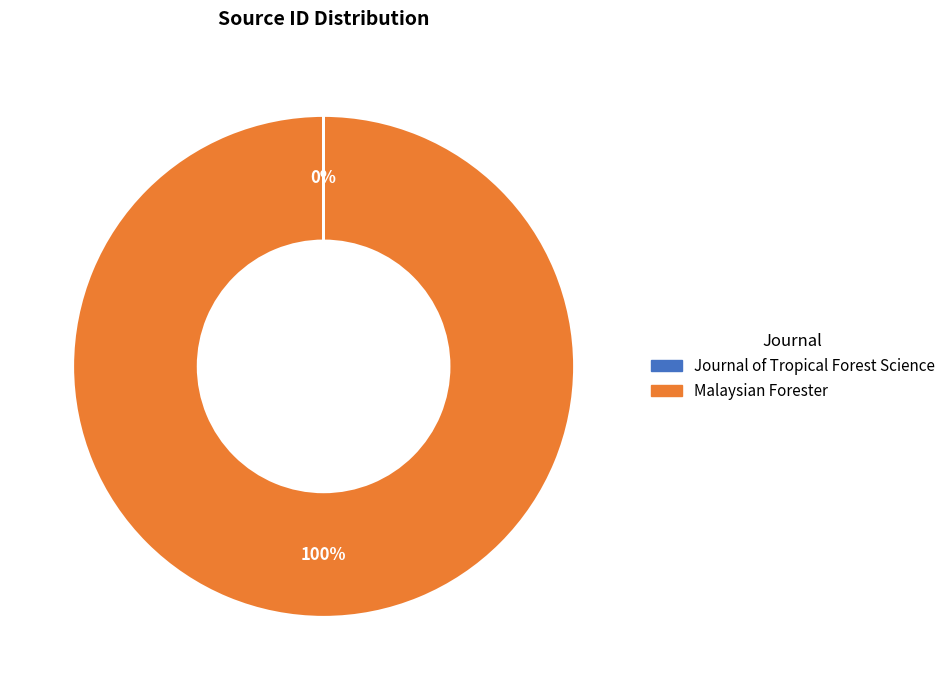

What percentage is the Malaysian Forester slice, to the nearest percent?

100%